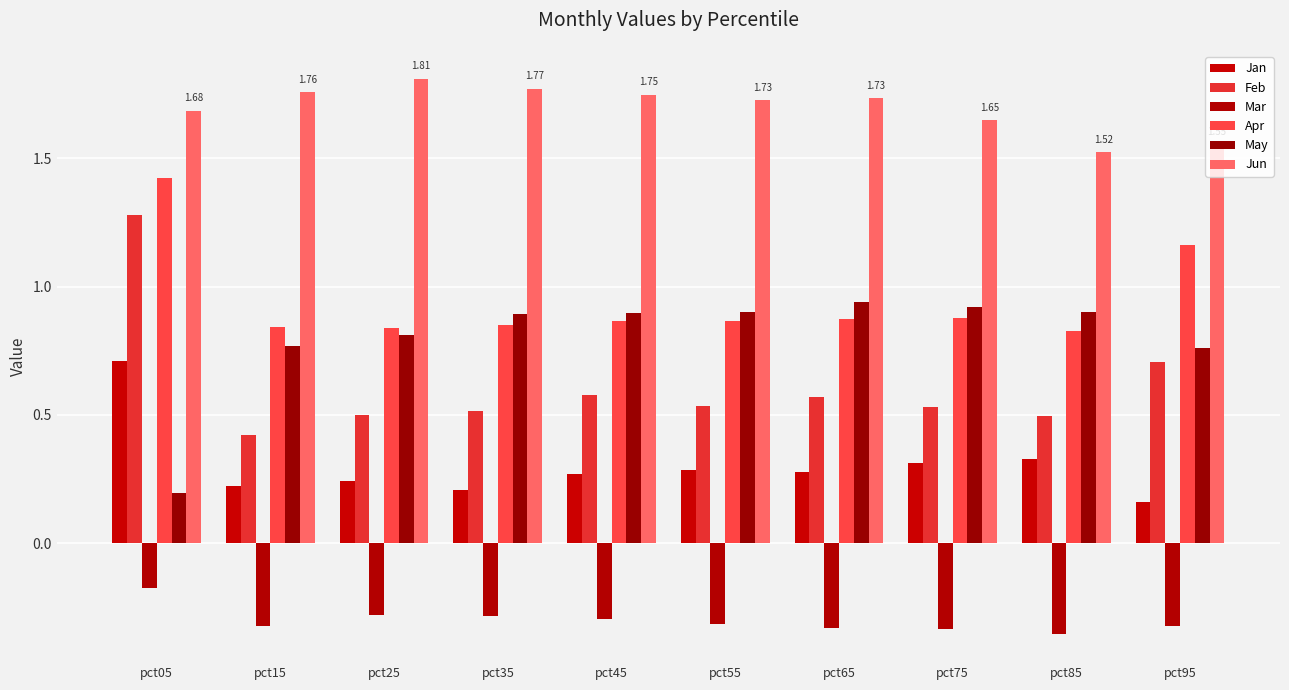

At which label is Feb closest to 0?

pct15